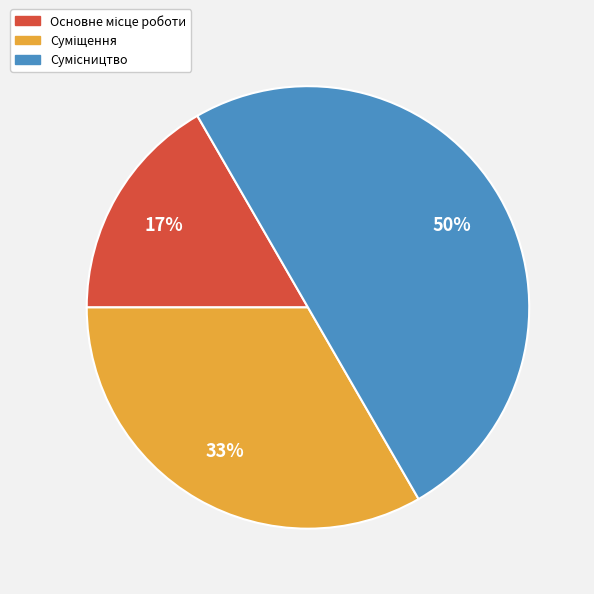

To the nearest percent, what is the average slice percentage?

33%